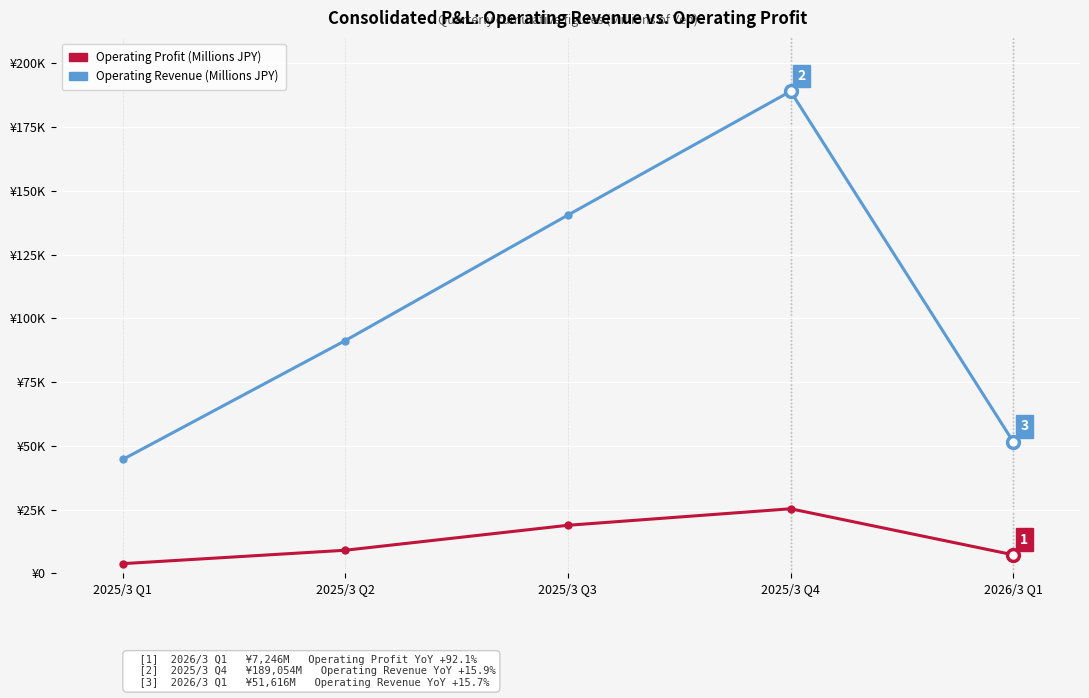

How many values in the Operating Profit (Millions JPY) series exceed 9036?

2